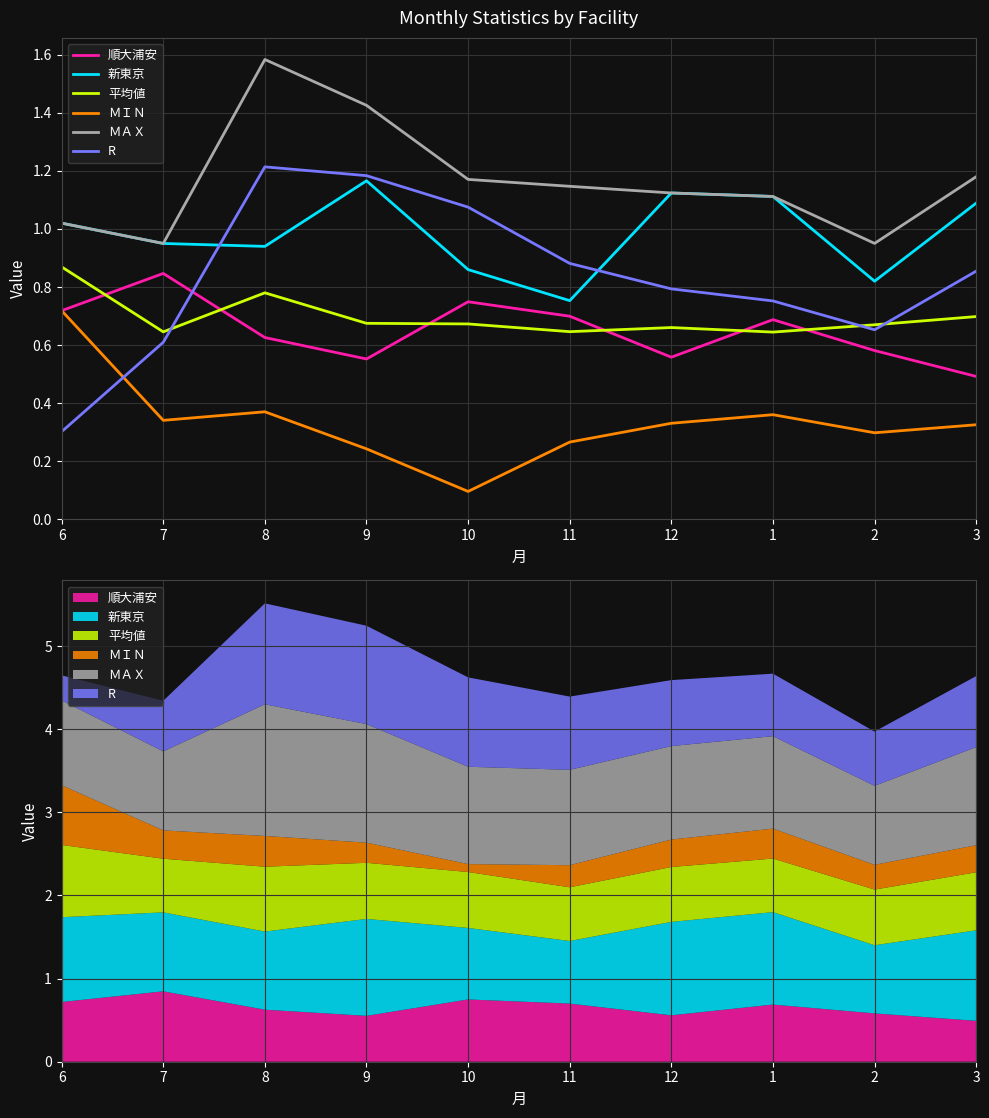

How many interior local peaks does the 新東京 series have?

2